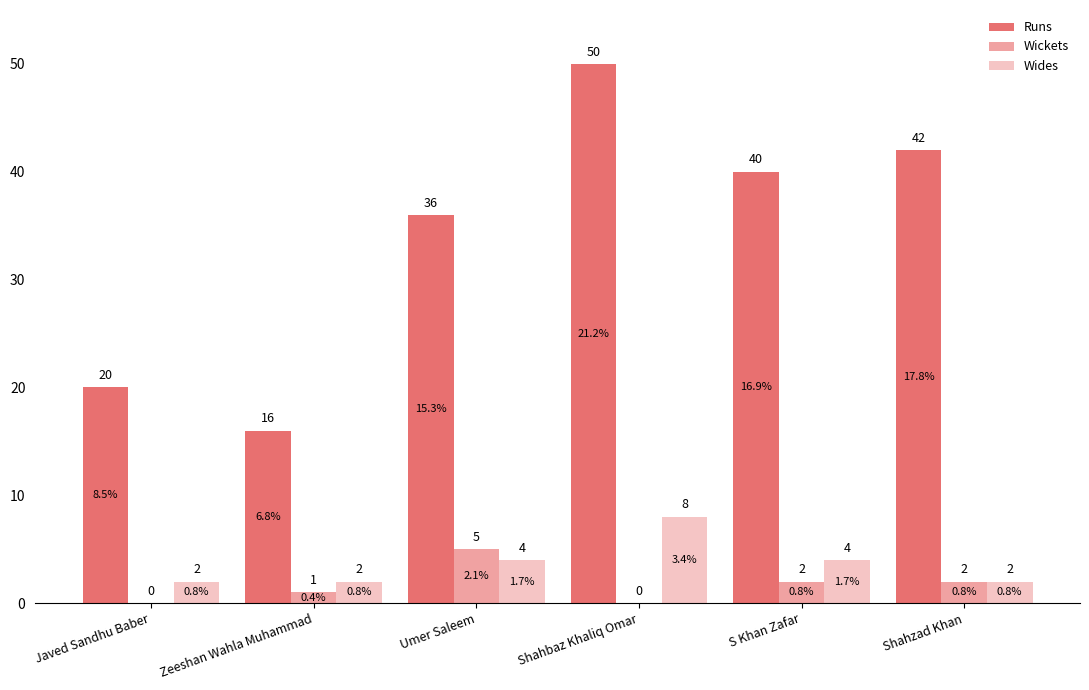

How many distinct data groups are displayed?

3